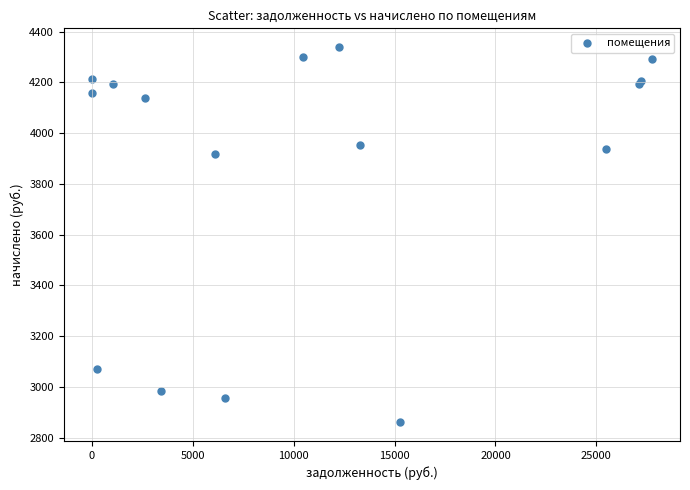

What Y value in the scatter plot is closest to 3600?

3916.8